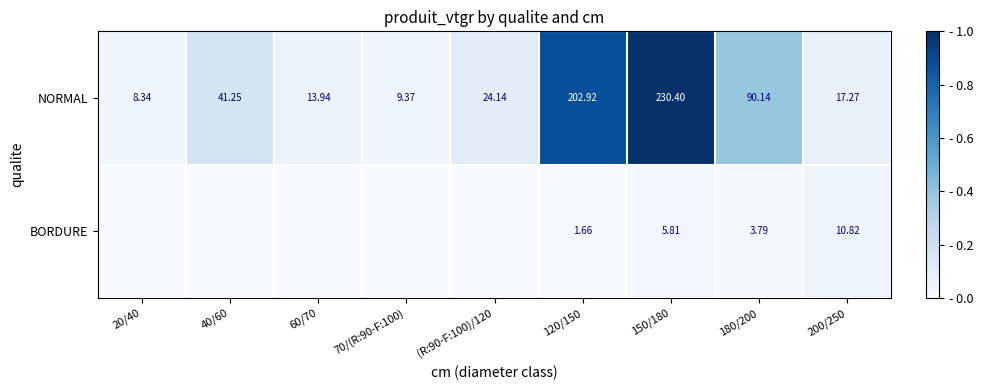

At which label does NORMAL reach its peak?

150/180